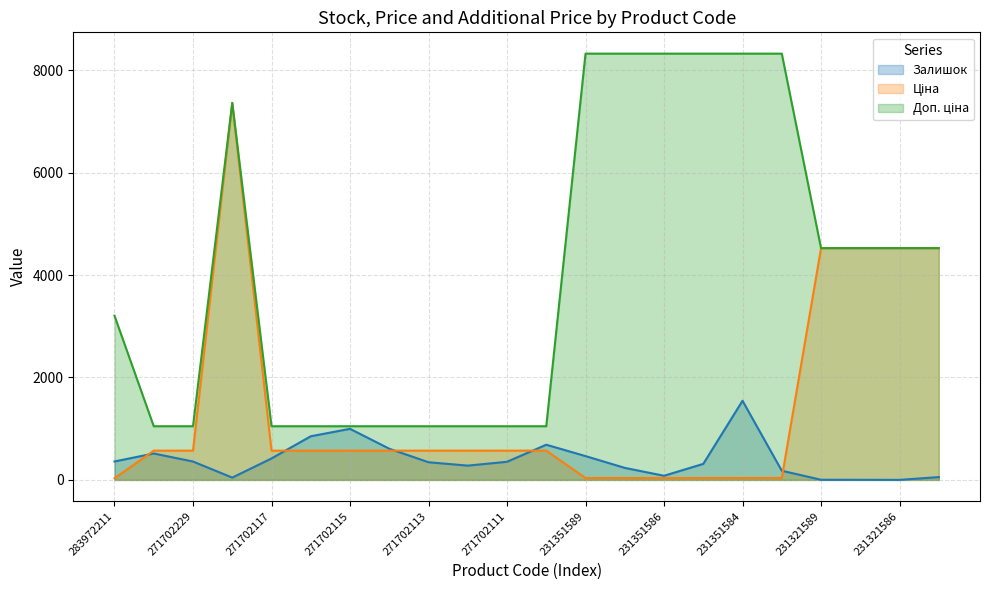

Which has a higher value, 231321586 or 271702230?

271702230